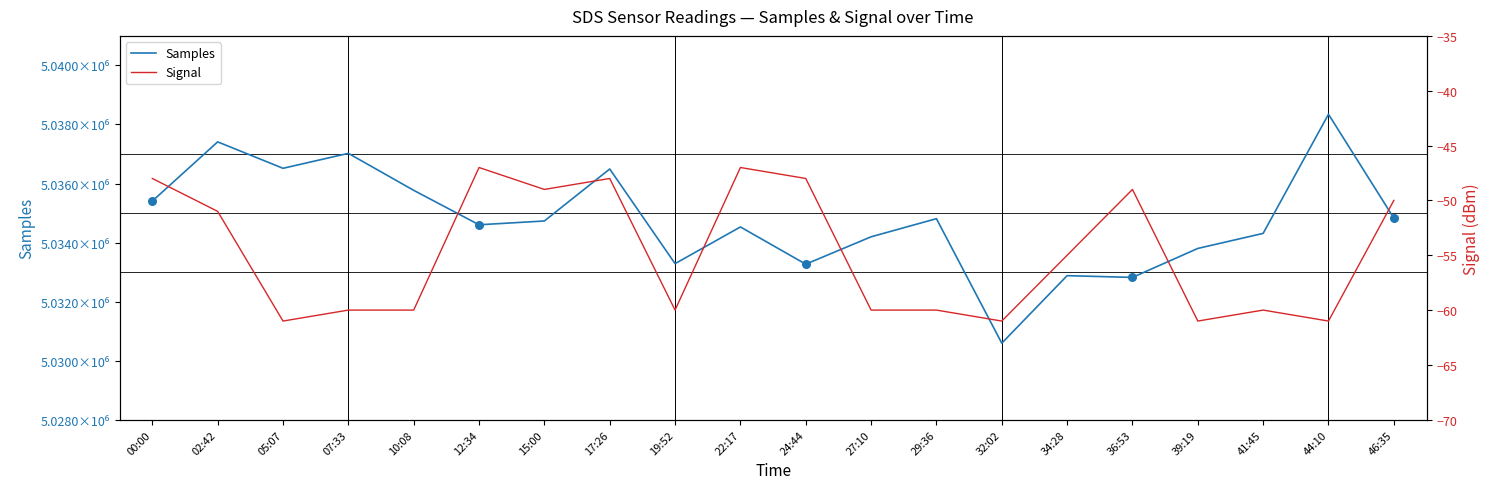

At which category is the sum across all series the highest?

44:10